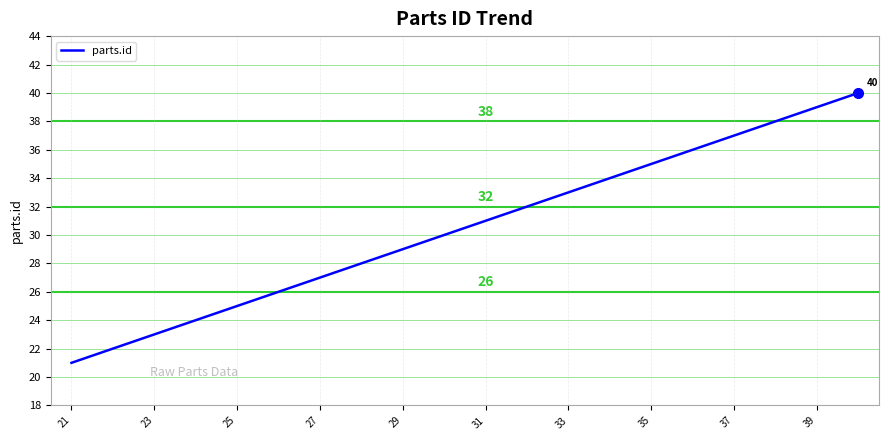

What is the smallest value displayed?

21